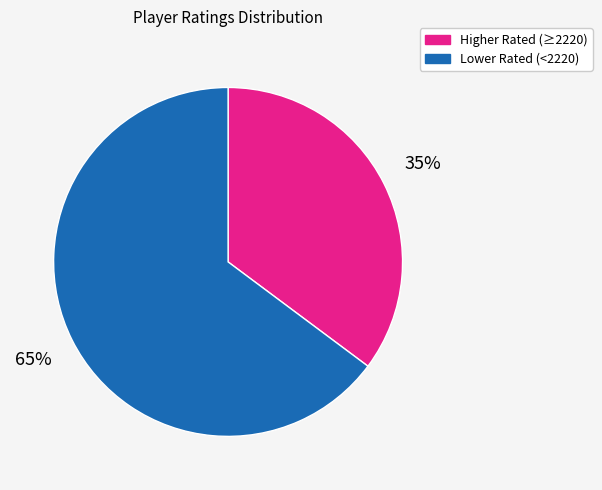

Count the number of slices in the pie.

2